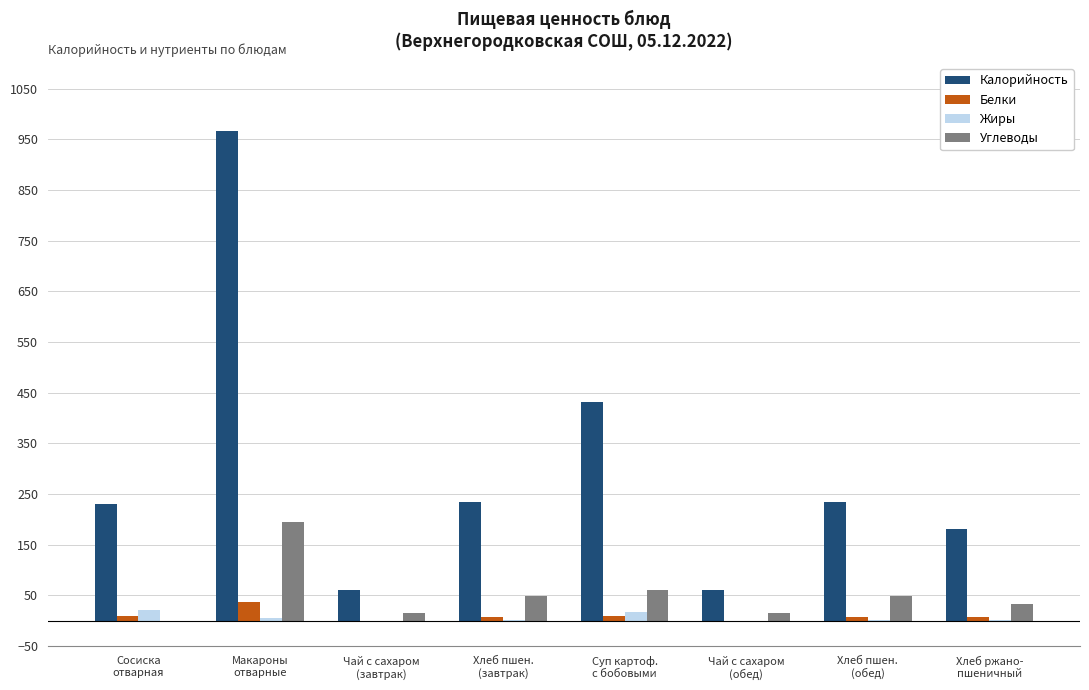

Where is Углеводы nearest to the value 97?

Суп картоф.
с бобовыми